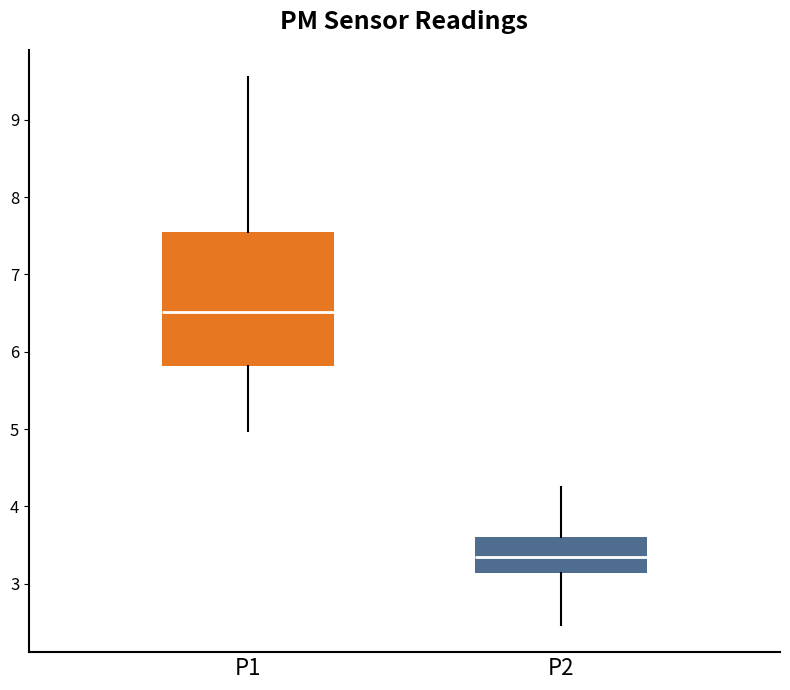

Reading left to right, transcribe this box plot: for each box, give where its median line is, the range the box spans, and where its two whiskers end, as read against the y-axis. The values are not printed on the chart, so give them approximately, as read against the axis.

P1: median 6.5, box 5.8 to 7.6, whiskers 5.0 to 9.6
P2: median 3.4, box 3.1 to 3.6, whiskers 2.5 to 4.3